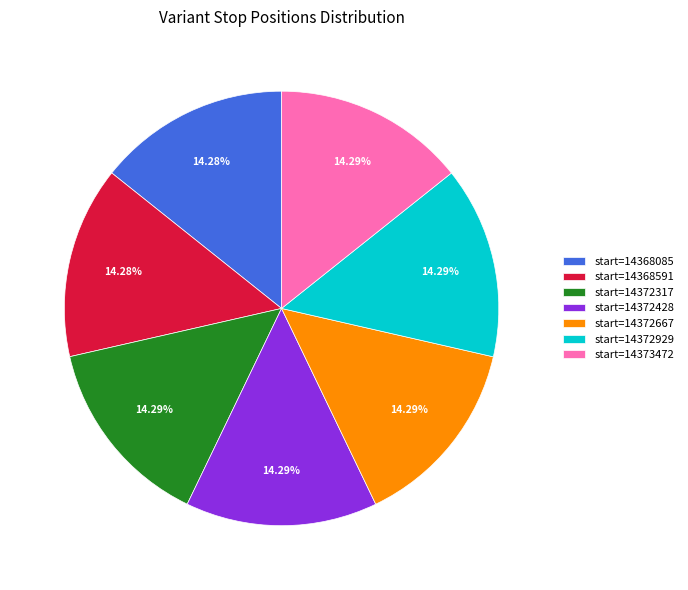

Is start=14372317 the majority of the pie?

No